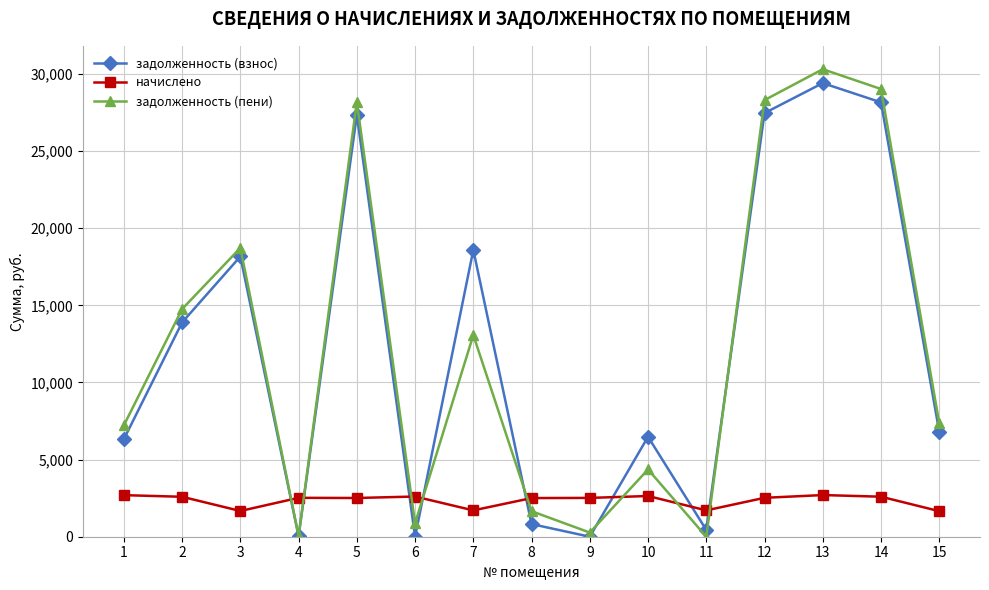

How many times do задолженность (взнос) and начислено cross each other?

8